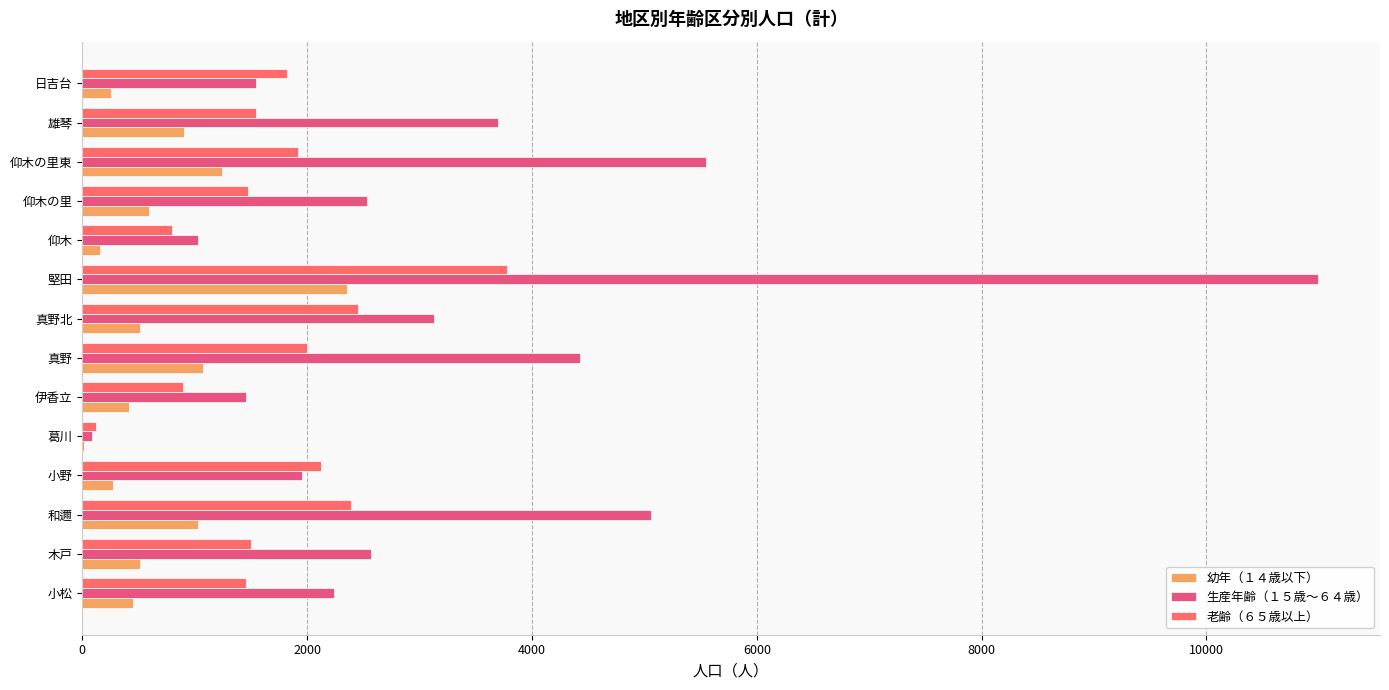

How many data points does each series have?

14